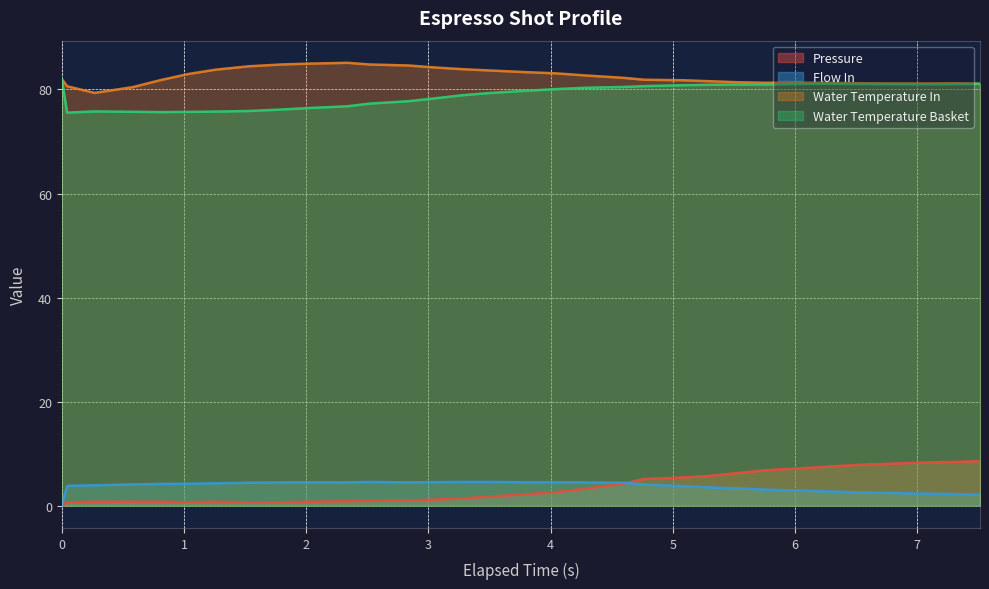

Which series has the largest total across all categories?

Water Temperature In